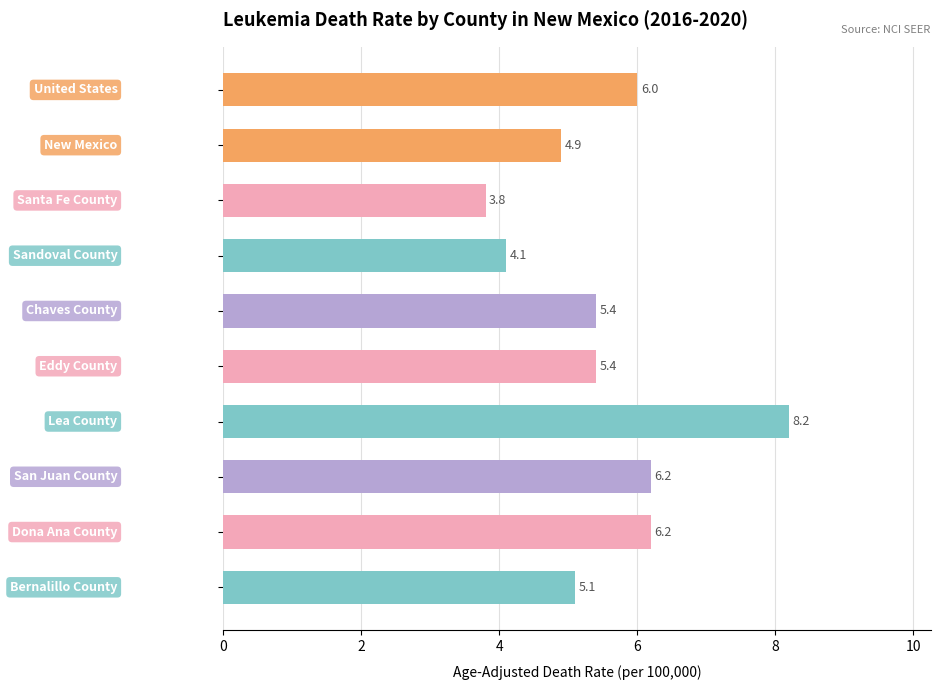

What is the smallest value displayed?

3.8